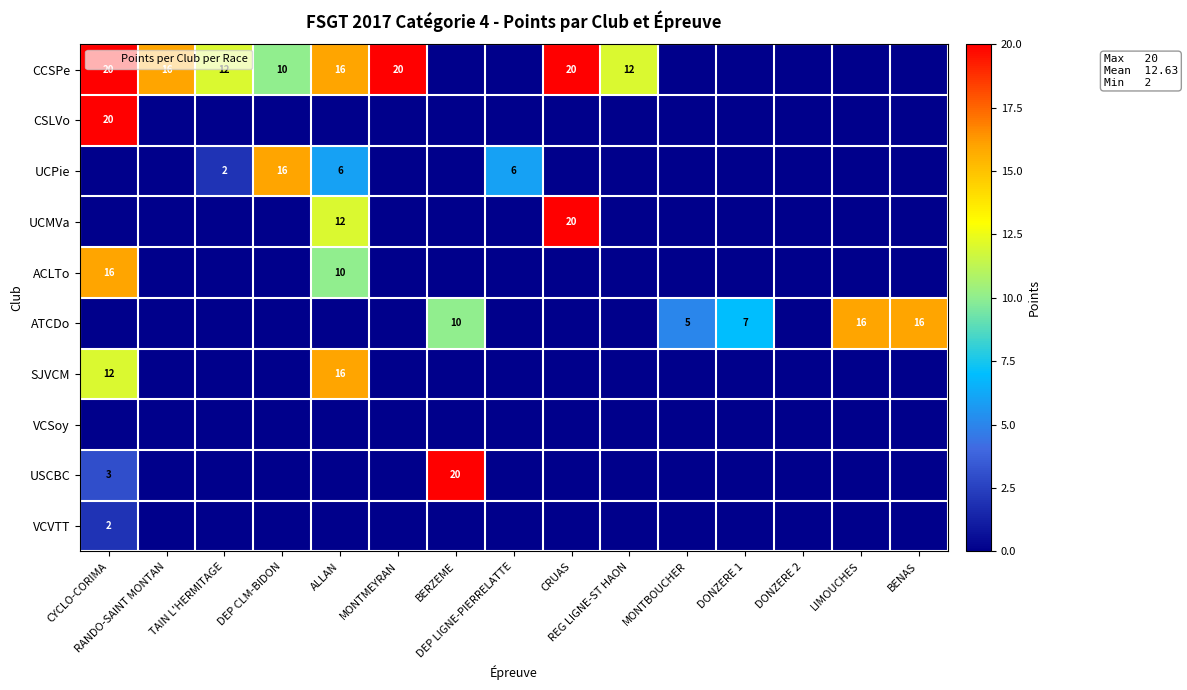

List the series in order of their peak value, highest first.

CCSPe, CSLVo, UCMVa, USCBC, UCPie, ACLTo, ATCDo, SJVCM, VCVTT, VCSoy